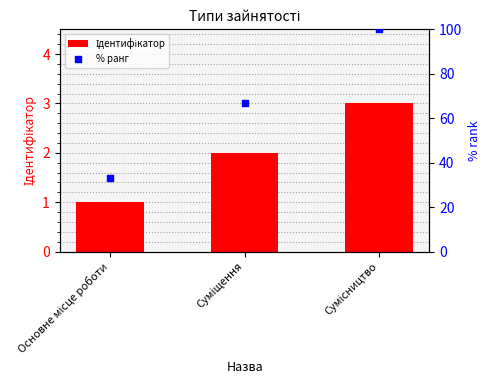

Which series has the largest total across all categories?

% ранг